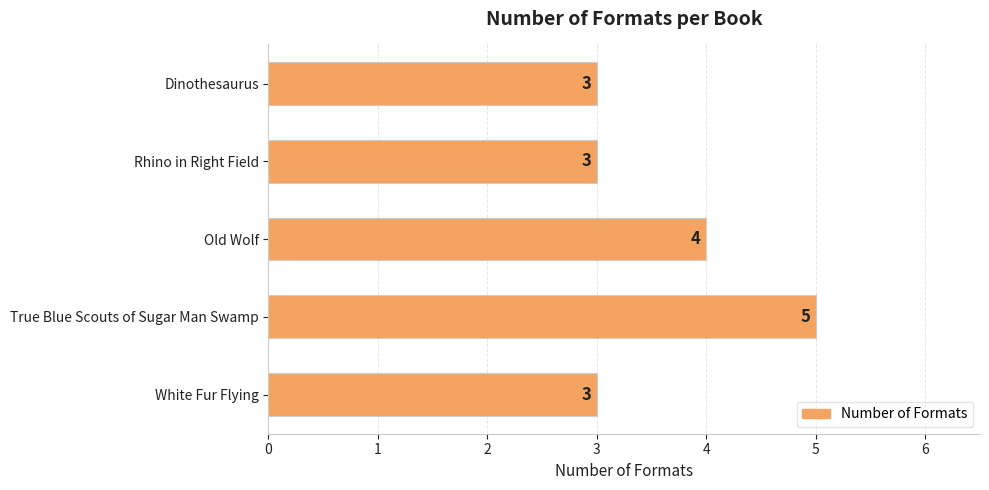

What position from the top is Rhino in Right Field?

2